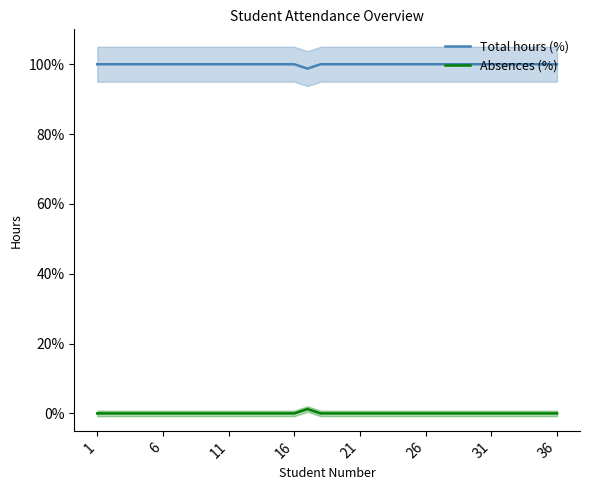

What is the label of the 1st point from the left?

1